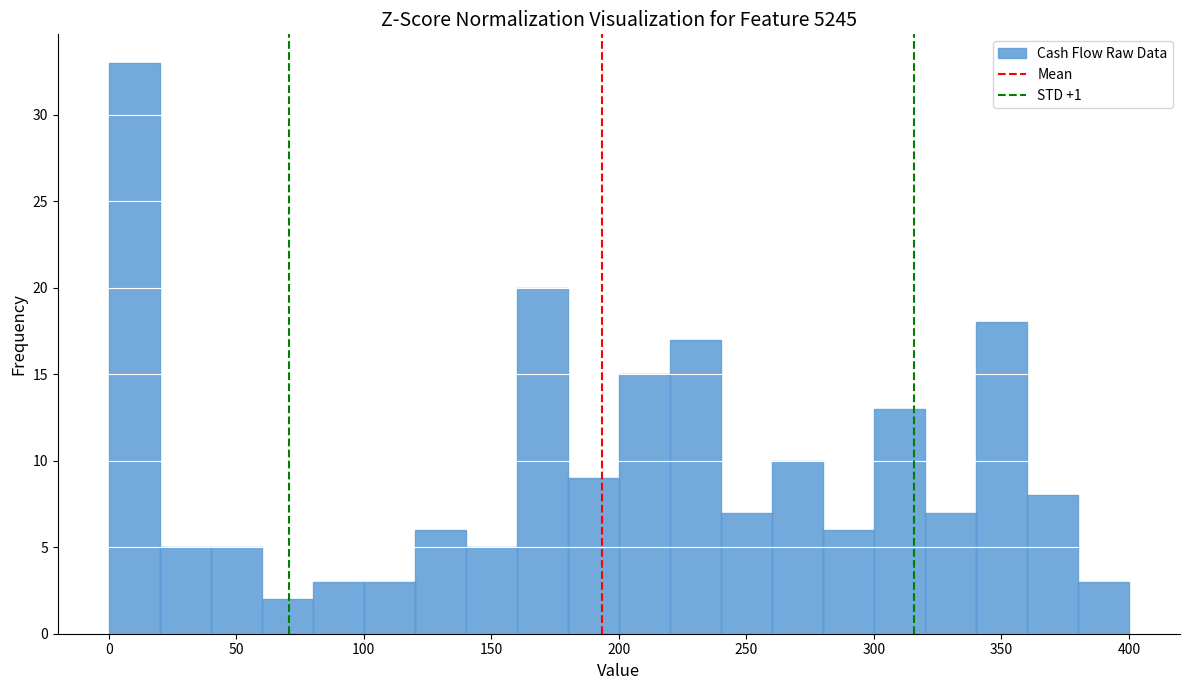

What is the height of the bar covering 100 to 120 on the x-axis? The values are not printed on the chart, so give them approximately, as read against the axis.

3